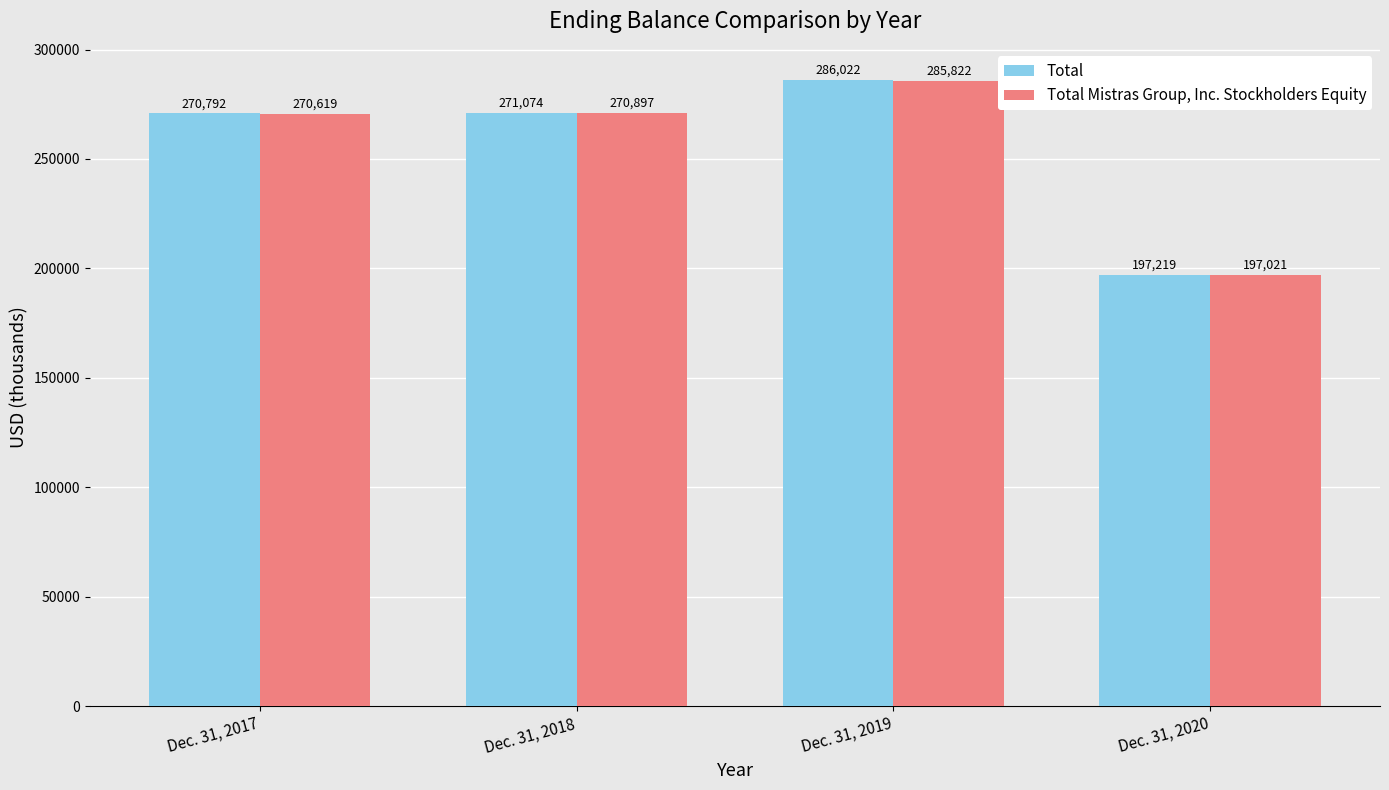

Read the Total Mistras Group, Inc. Stockholders Equity value at Dec. 31, 2017.

270619